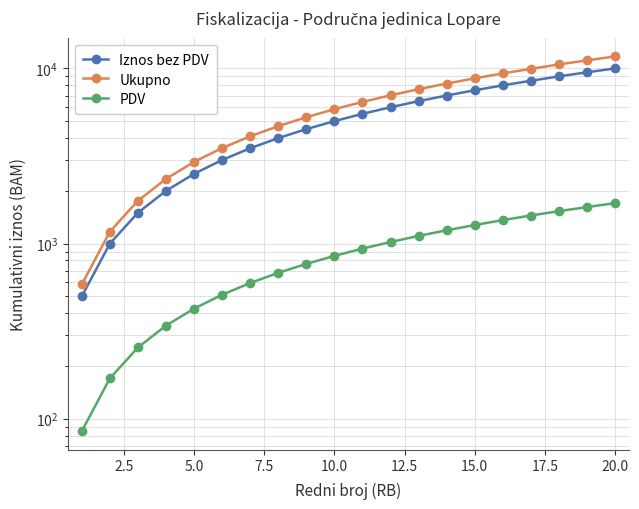

What is the approximate value of Iznos bez PDV at 2.5?

1000